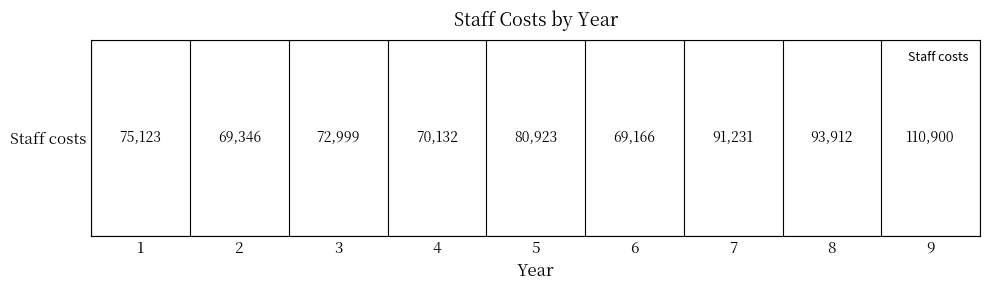

What is the greatest value displayed?

110900